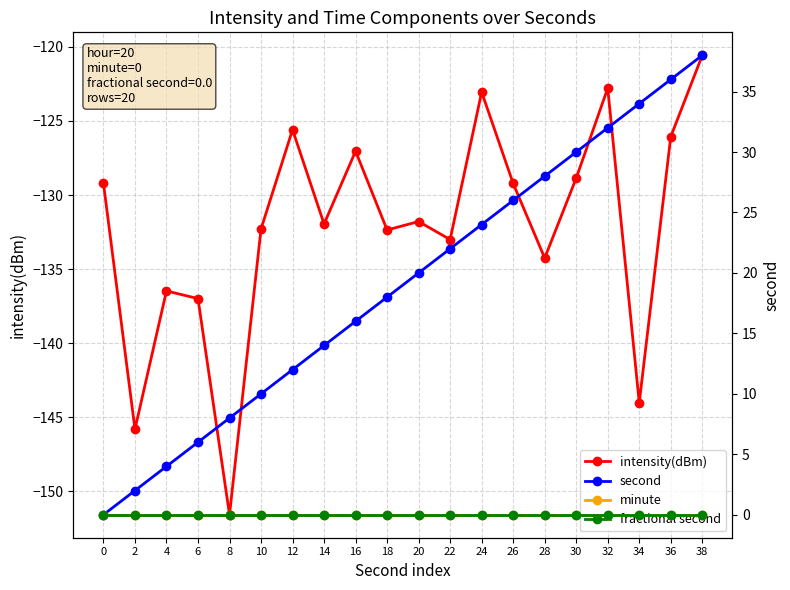

At 18, list the series in order from smallest to largest.

intensity(dBm), minute, fractional second, second